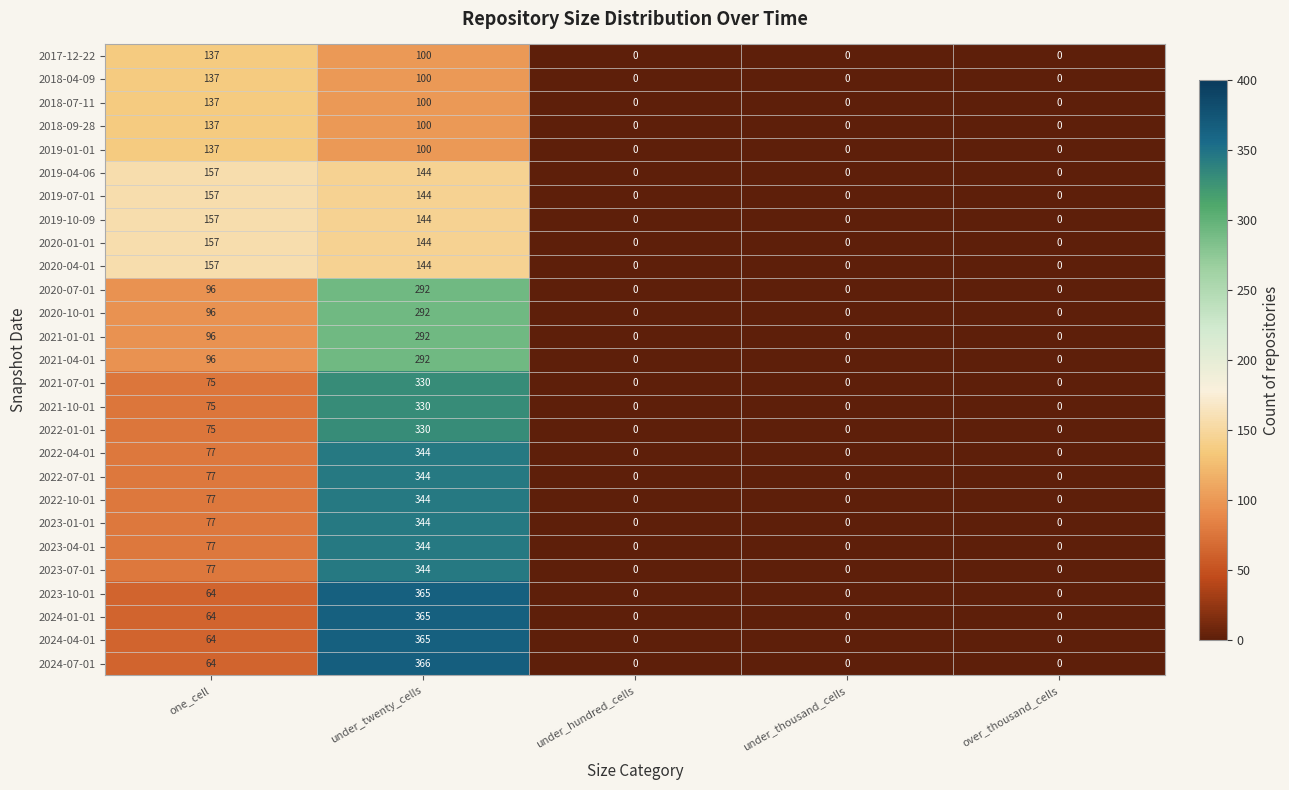

What is the maximum value for 2021-01-01?

292